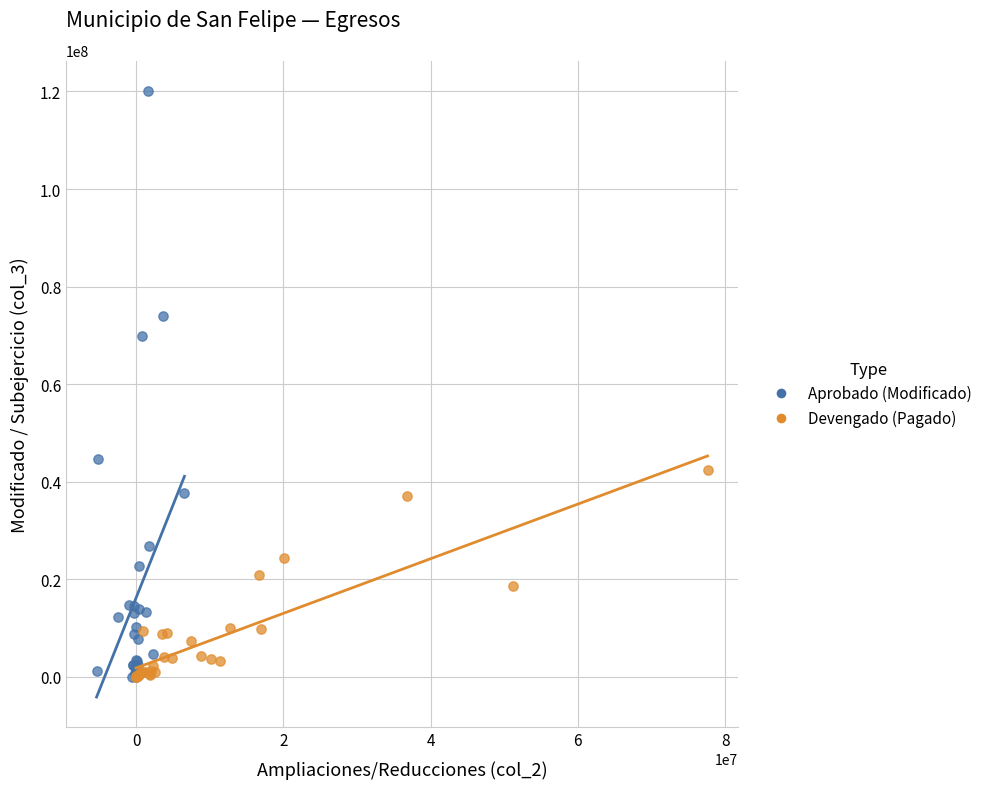

What are all the series names shown in the legend?

Aprobado (Modificado), Devengado (Pagado)